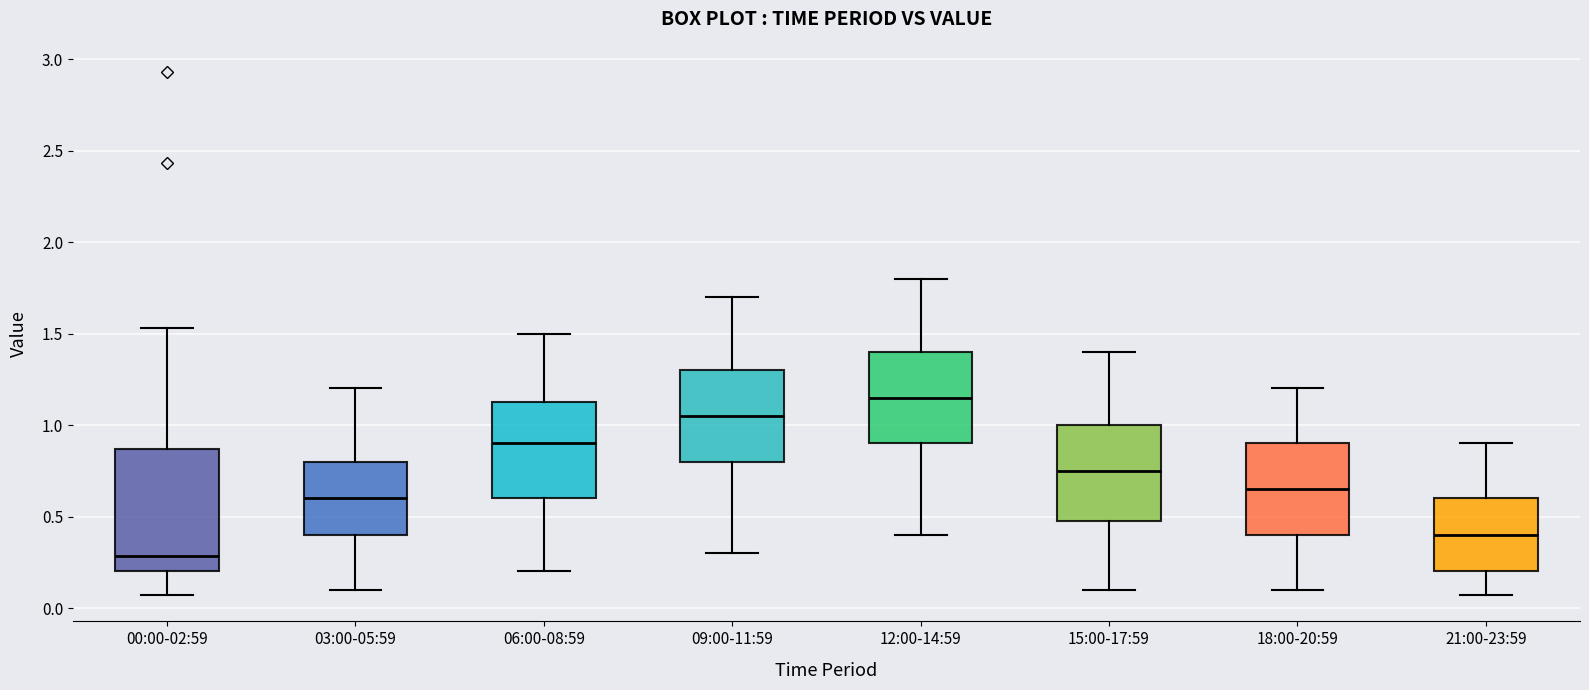

Reading left to right, transcribe this box plot: for each box, give where its median line is, the range the box spans, and where its two whiskers end, as read against the y-axis. The values are not printed on the chart, so give them approximately, as read against the axis.

00:00-02:59: median 0.30, box 0.20 to 0.85, whiskers 0.05 to 1.55
03:00-05:59: median 0.60, box 0.40 to 0.80, whiskers 0.10 to 1.20
06:00-08:59: median 0.90, box 0.60 to 1.15, whiskers 0.20 to 1.50
09:00-11:59: median 1.05, box 0.80 to 1.30, whiskers 0.30 to 1.70
12:00-14:59: median 1.15, box 0.90 to 1.40, whiskers 0.40 to 1.80
15:00-17:59: median 0.75, box 0.50 to 1.00, whiskers 0.10 to 1.40
18:00-20:59: median 0.65, box 0.40 to 0.90, whiskers 0.10 to 1.20
21:00-23:59: median 0.40, box 0.20 to 0.60, whiskers 0.05 to 0.90